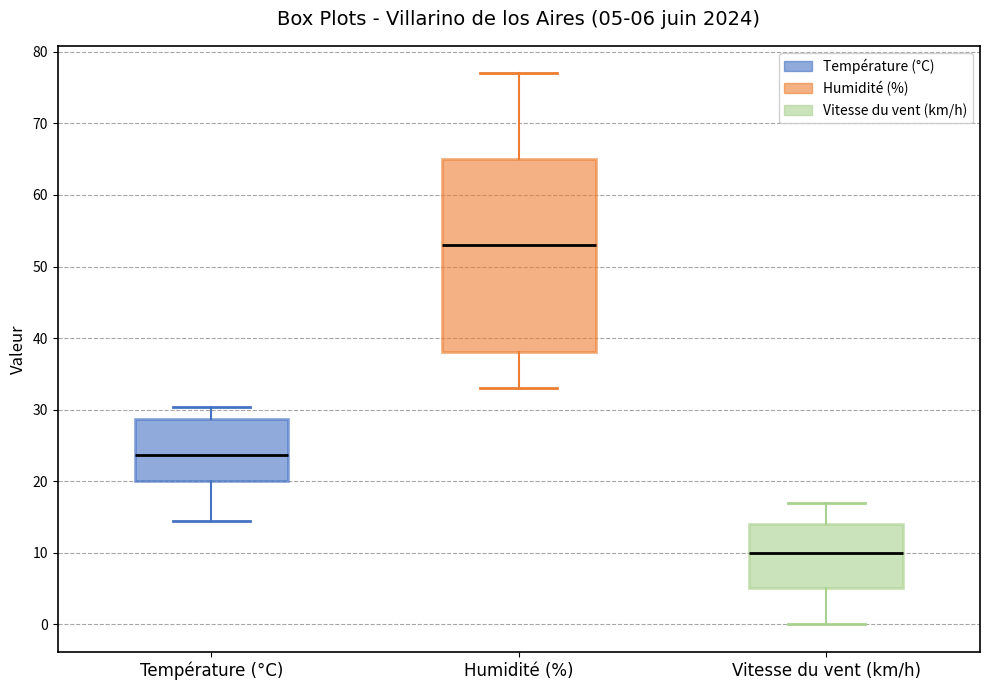

Which box has the lowest median line?

Vitesse du vent (km/h)